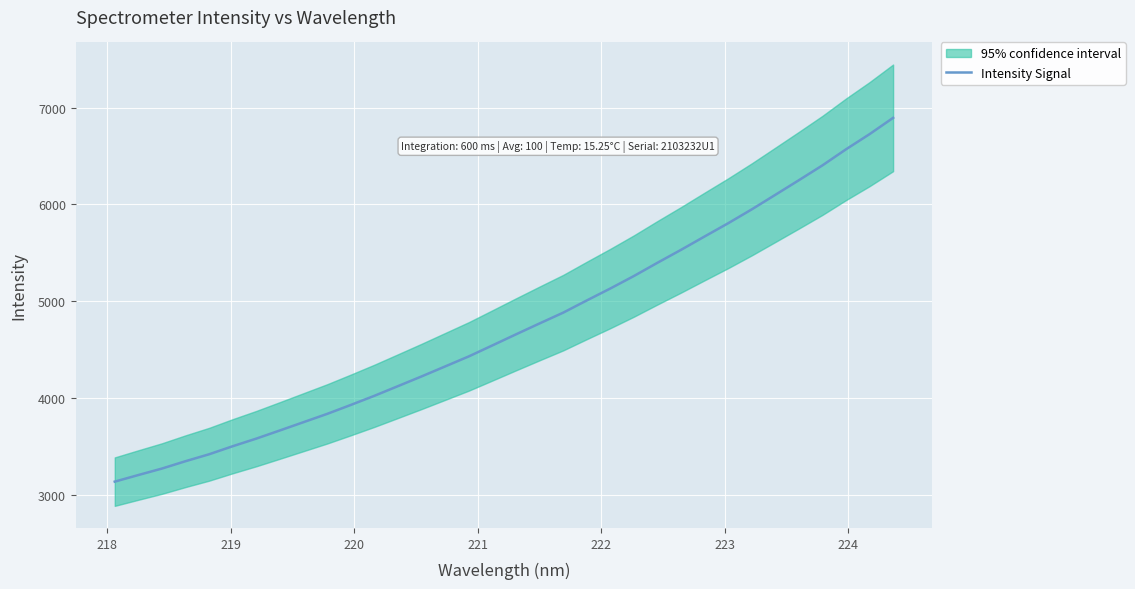

What is the lowest value of the Intensity Signal series?

3133.1